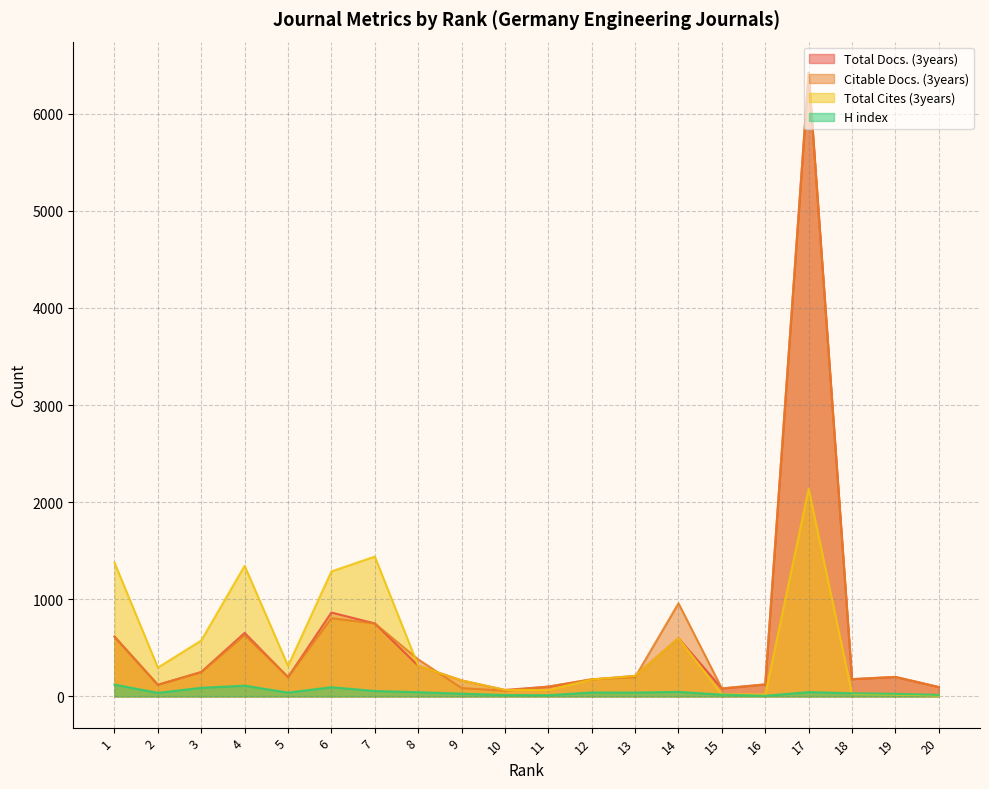

At how many categories does at least one series exceed 3041?

1